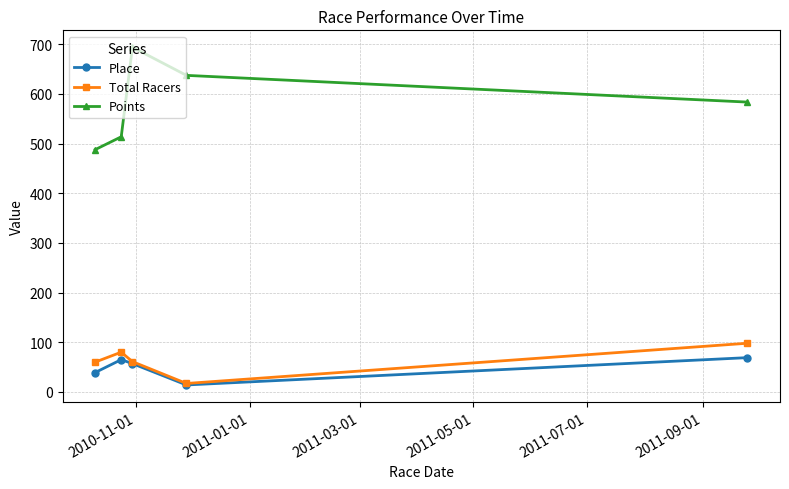

Which series has the largest total across all categories?

Points